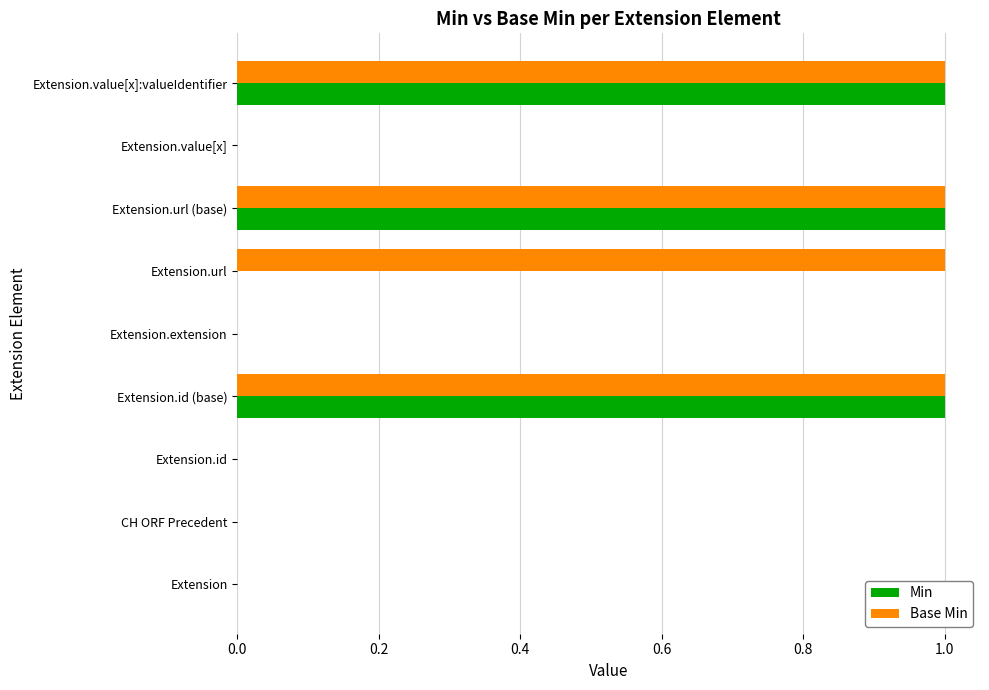

How many series are shown in this chart?

2